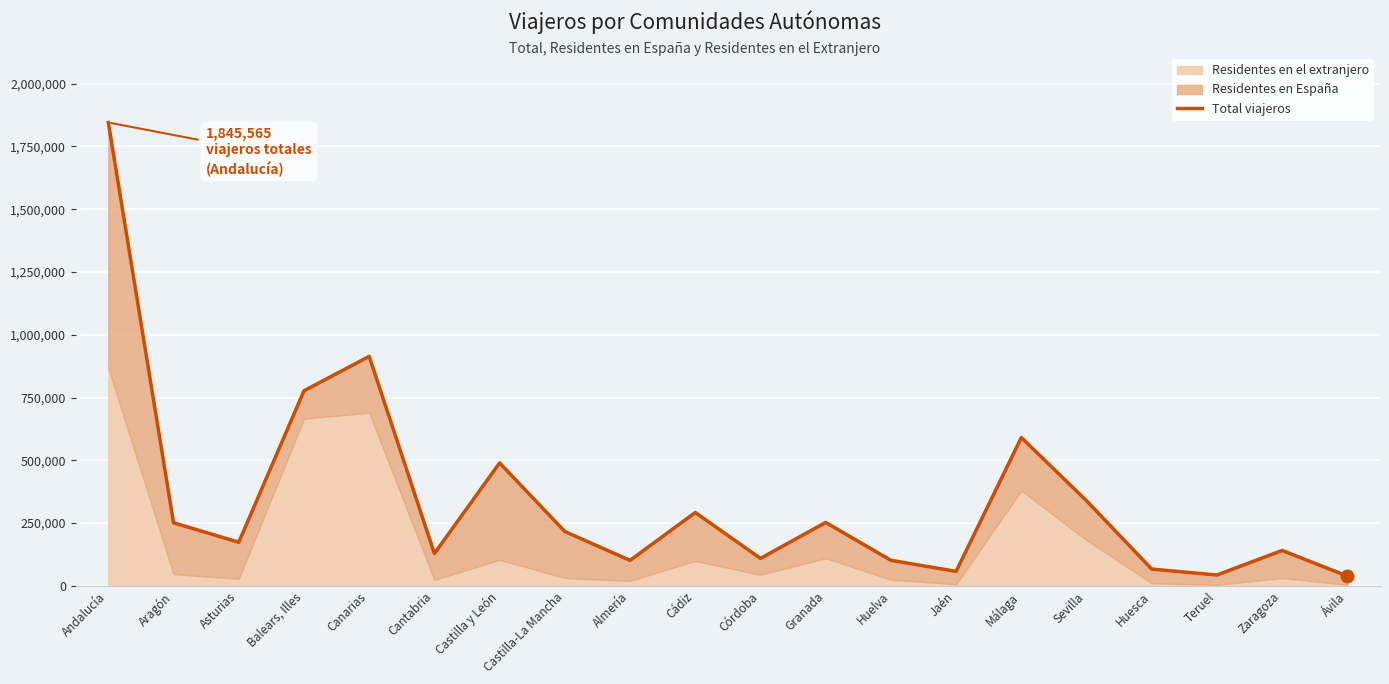

What is the maximum value shown in the chart?

1845565